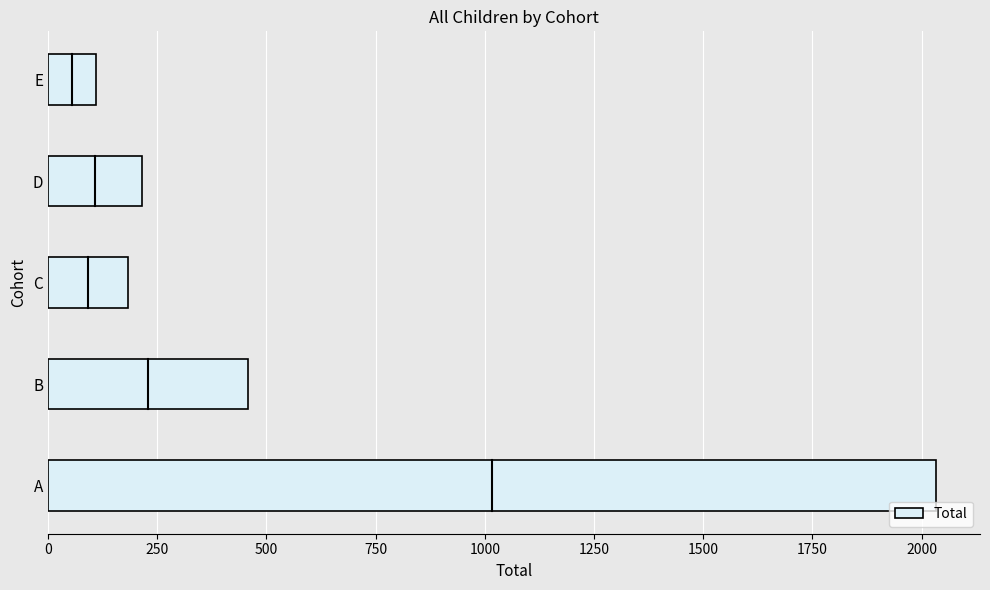

Are the bars grouped side by side (vs. stacked)?

No